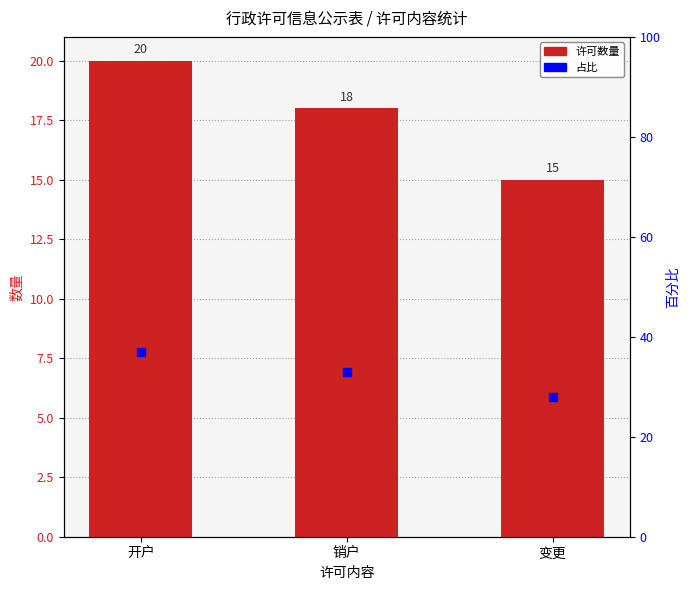

List the labels in order of value, smallest first.

变更, 销户, 开户